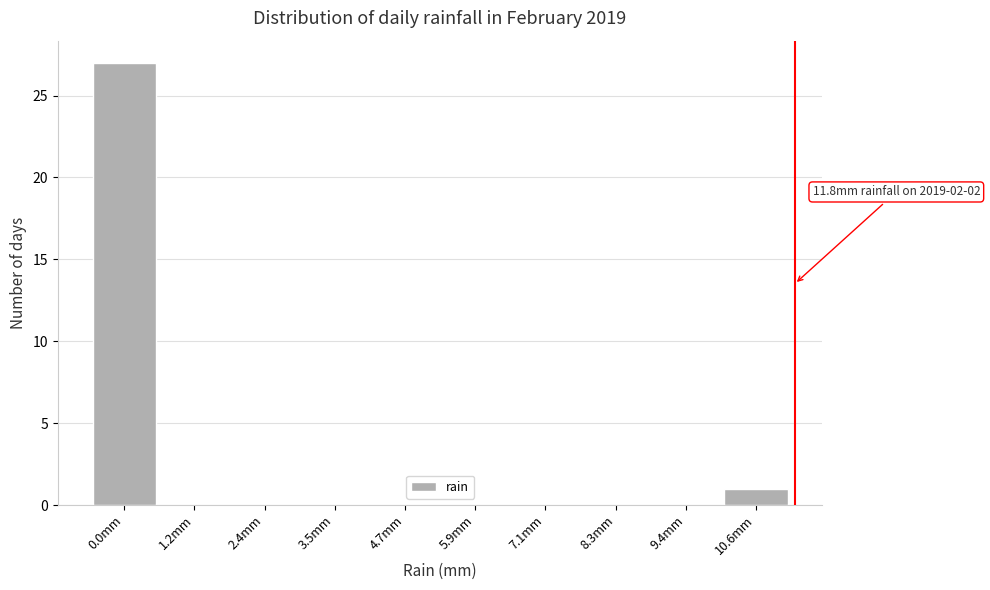

Reading right to left, transcribe all the data shown in this chart.

10.6mm=1	9.4mm=0	8.3mm=0	7.1mm=0	5.9mm=0	4.7mm=0	3.5mm=0	2.4mm=0	1.2mm=0	0.0mm=27